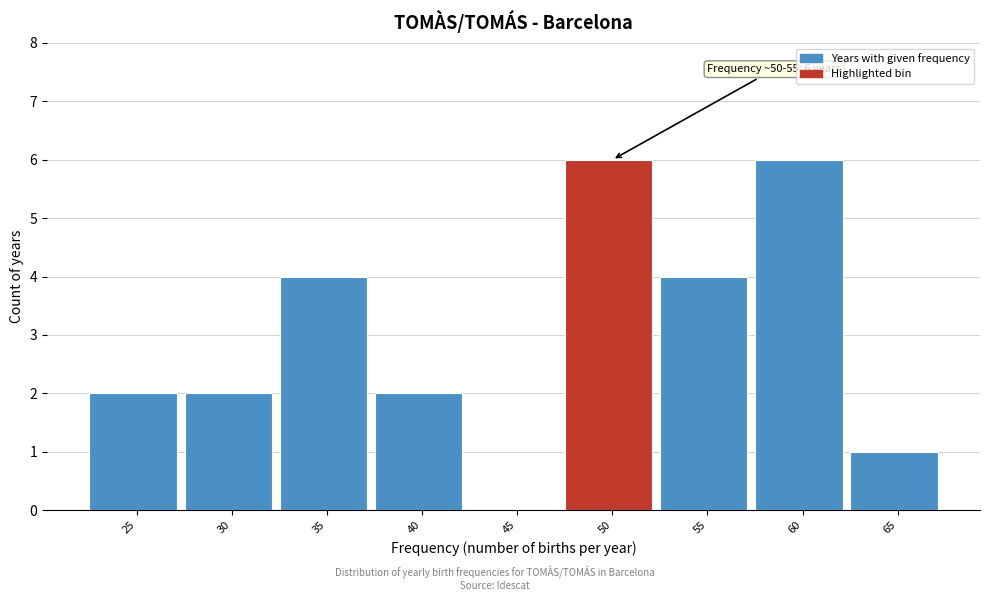

Reading left to right, extract all data points from this chart.

25=2	30=2	35=4	40=2	45=0	50=6	55=4	60=6	65=1